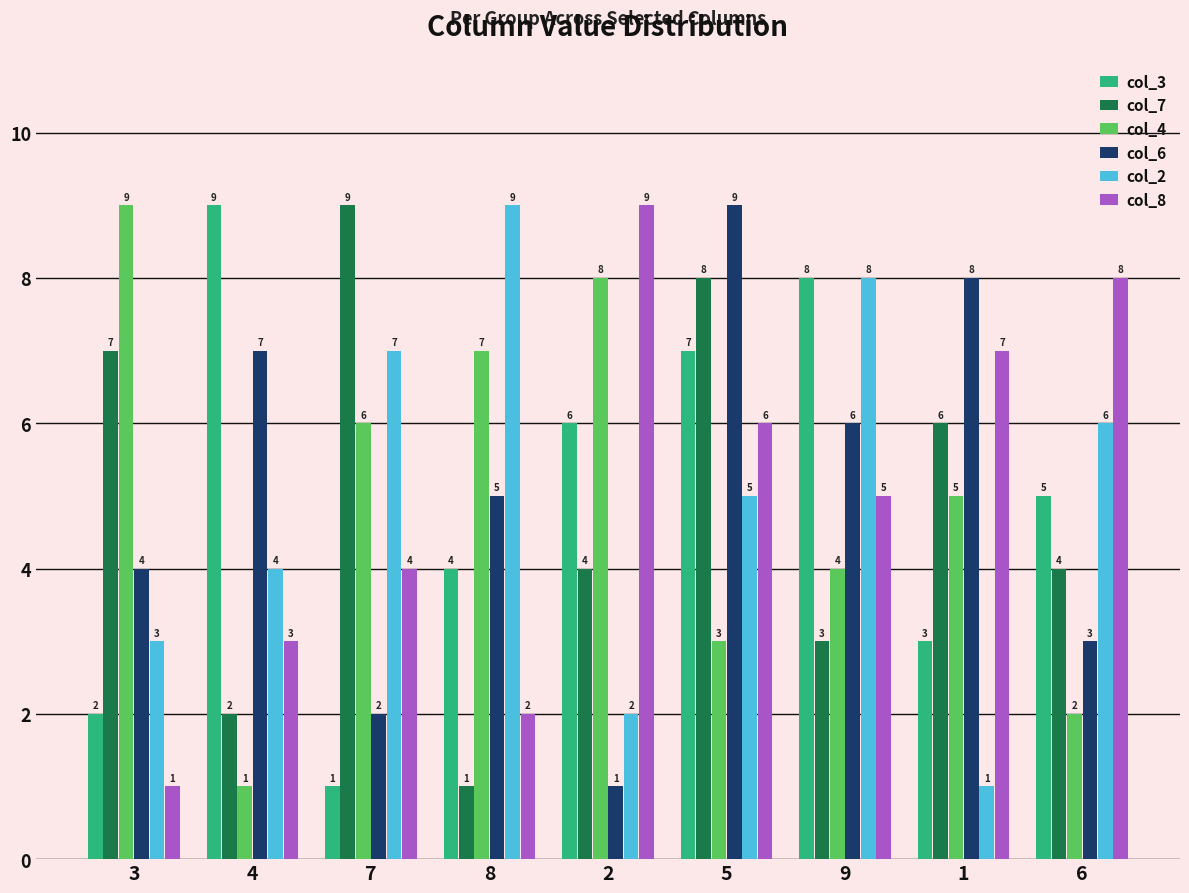

What is the difference between the col_7 values at 6 and 8?

3